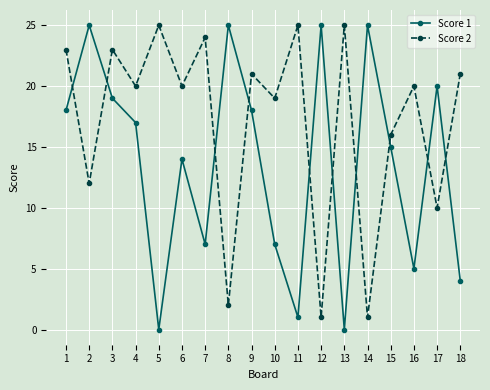

Rank the series by their average value, from highest to lowest.

Score 2, Score 1